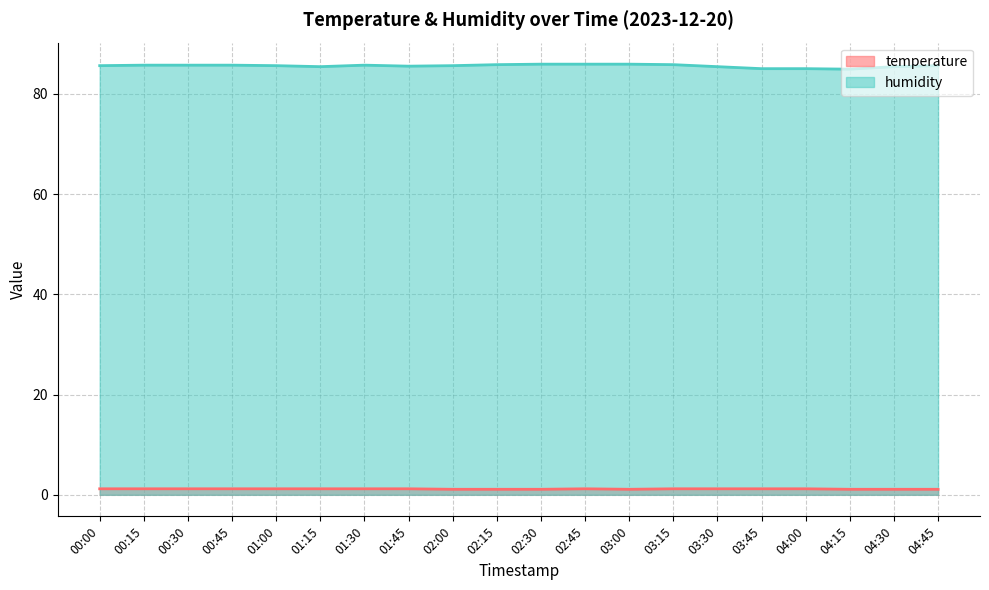

At which label does temperature reach its peak?

00:00